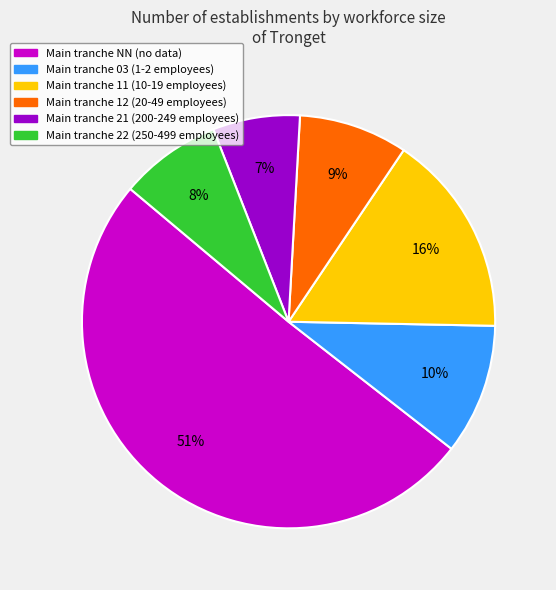

To the nearest percent, what is the difference between the largest and smallest slice percentages?

44%